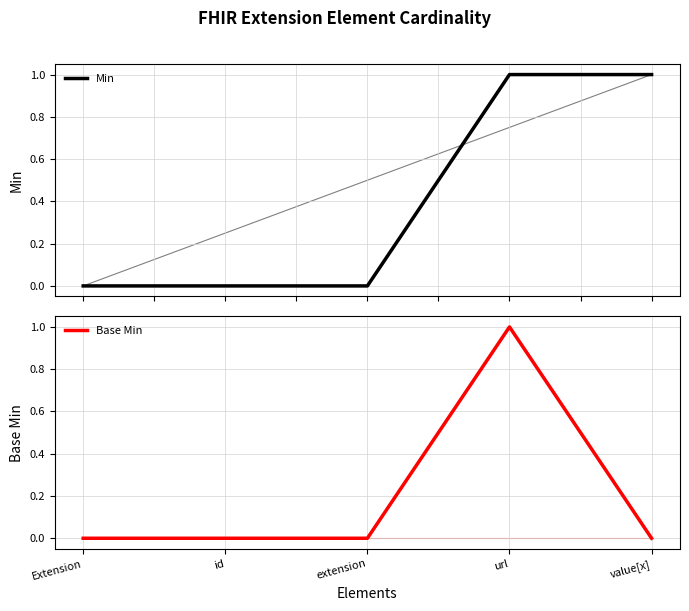

At how many categories does at least one series exceed 0?

2